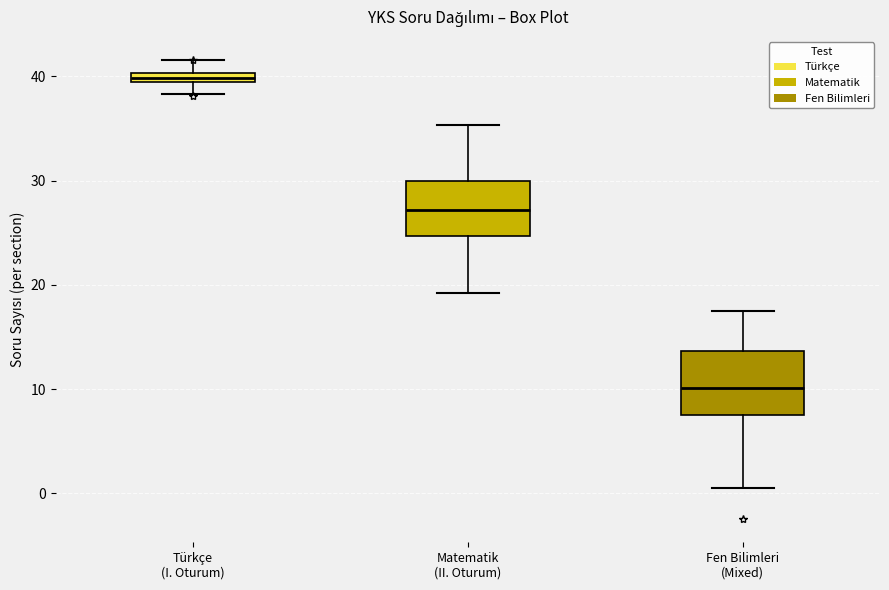

Where is the upper edge of the box for Fen Bilimleri (Mixed) on the y-axis? The values are not printed on the chart, so give them approximately, as read against the axis.

14